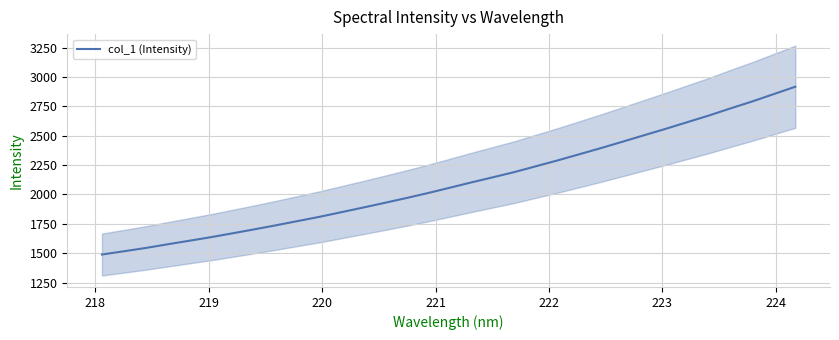

What is the average value?

2107.0